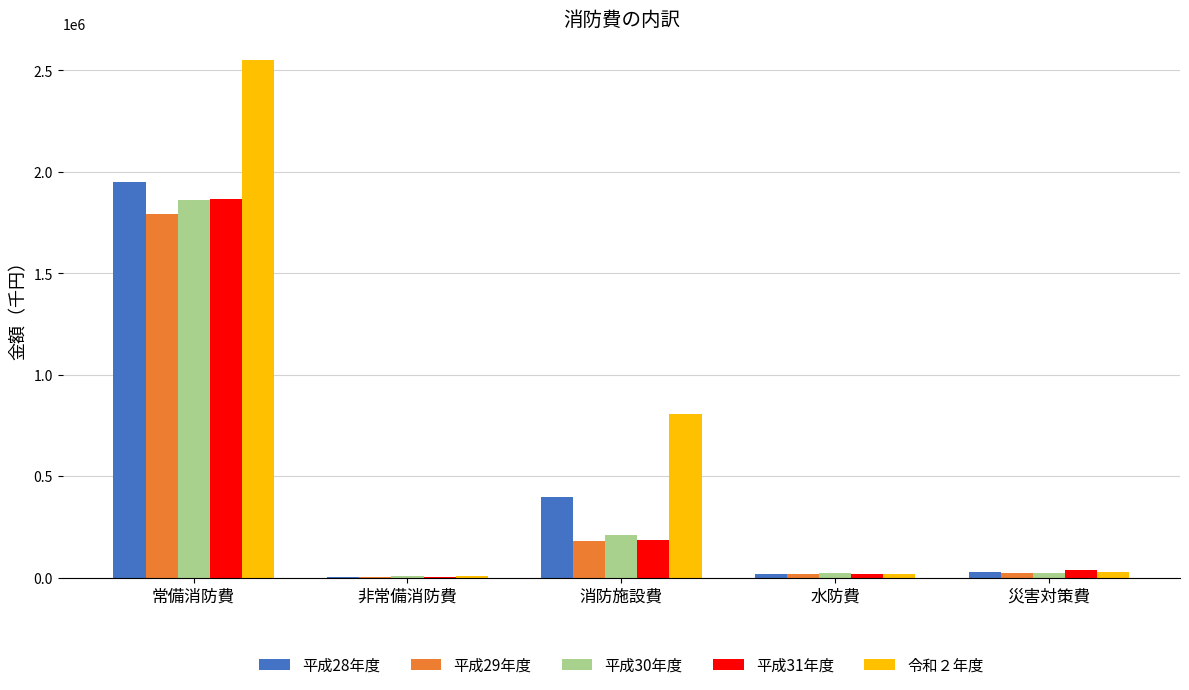

Which series has the largest total across all categories?

令和２年度